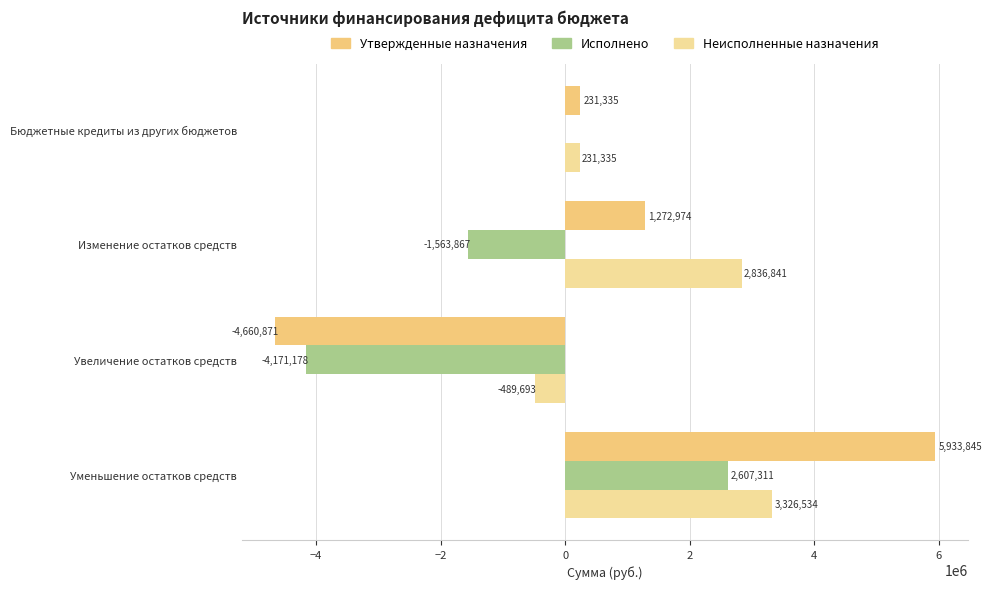

At which label is Неисполненные назначения closest to 1418420?

Бюджетные кредиты из других бюджетов